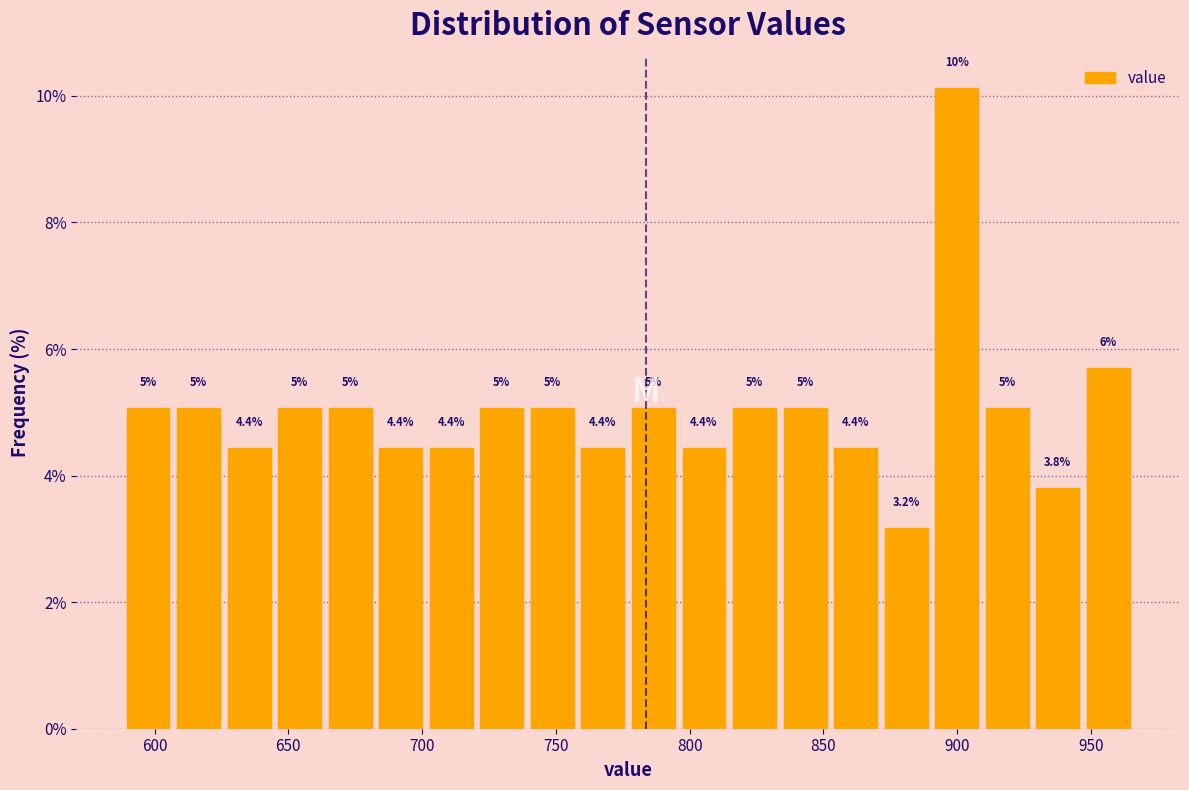

Read against the x-axis, roughly where is the centre of the tallest bar?

900